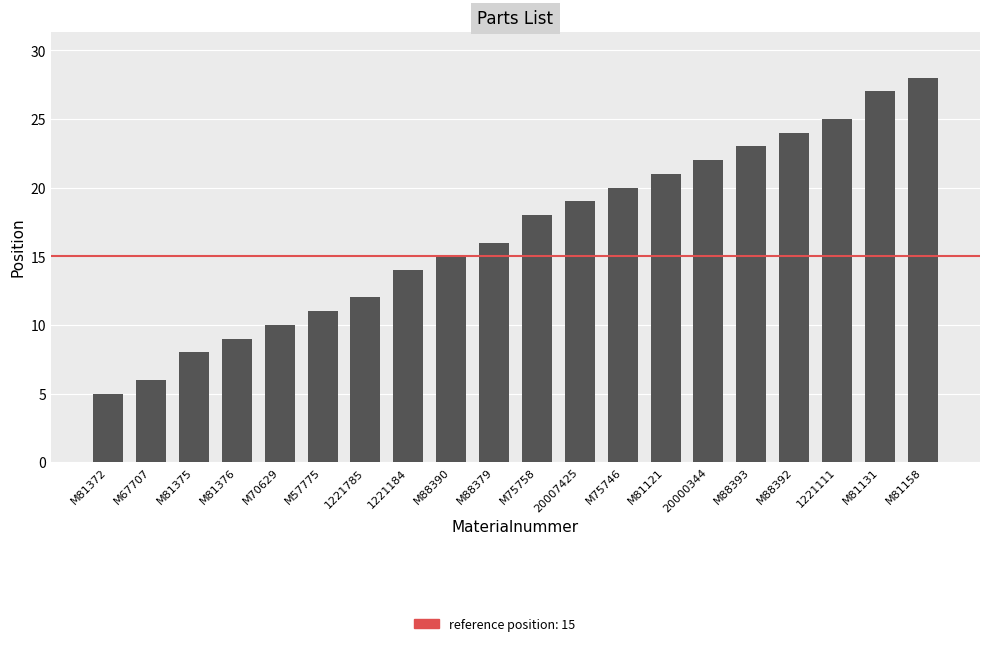

Read the value at M81131, to the nearest 5.

25